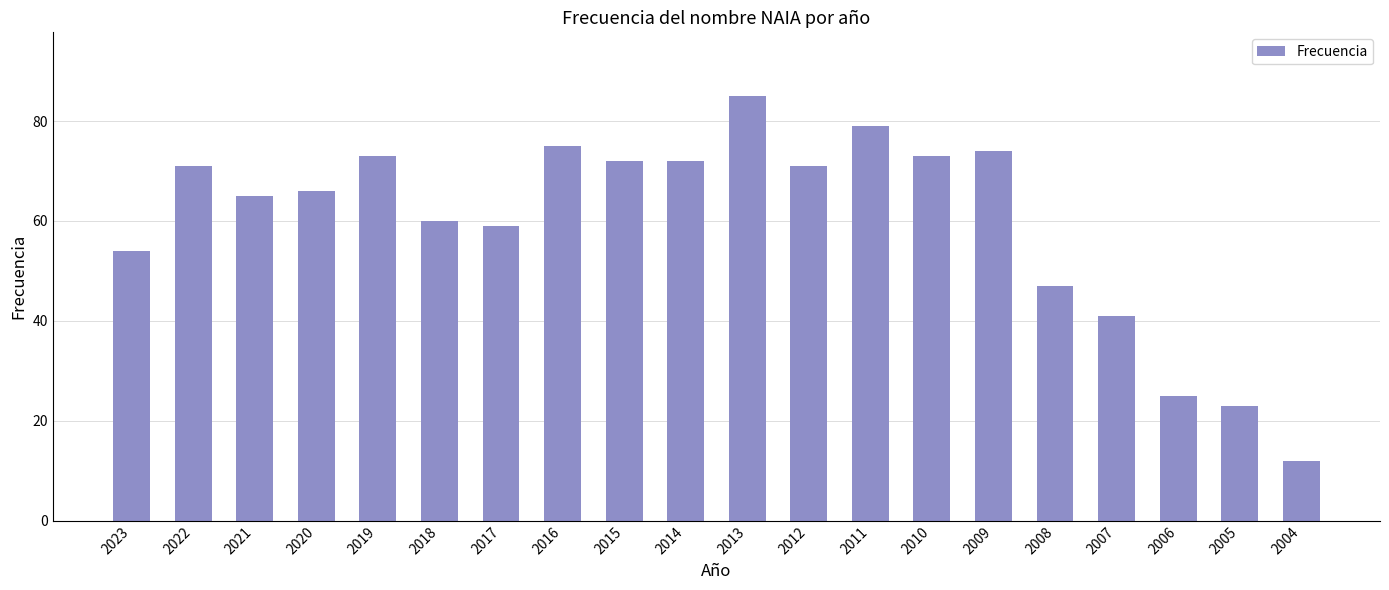

Is it true that the value at 2007 is 41?

True